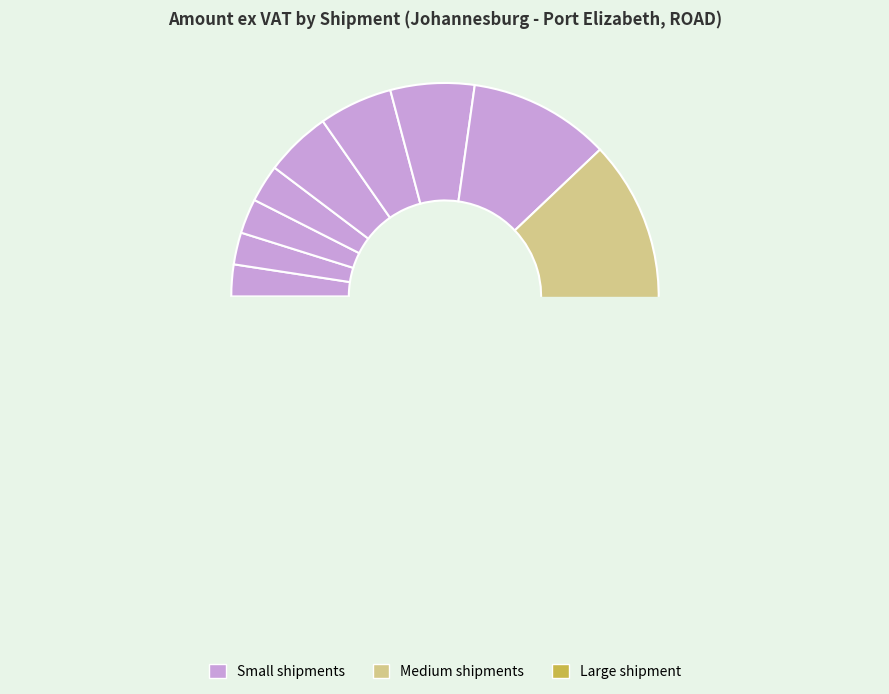

Is W/36/746 the majority of the pie?

No